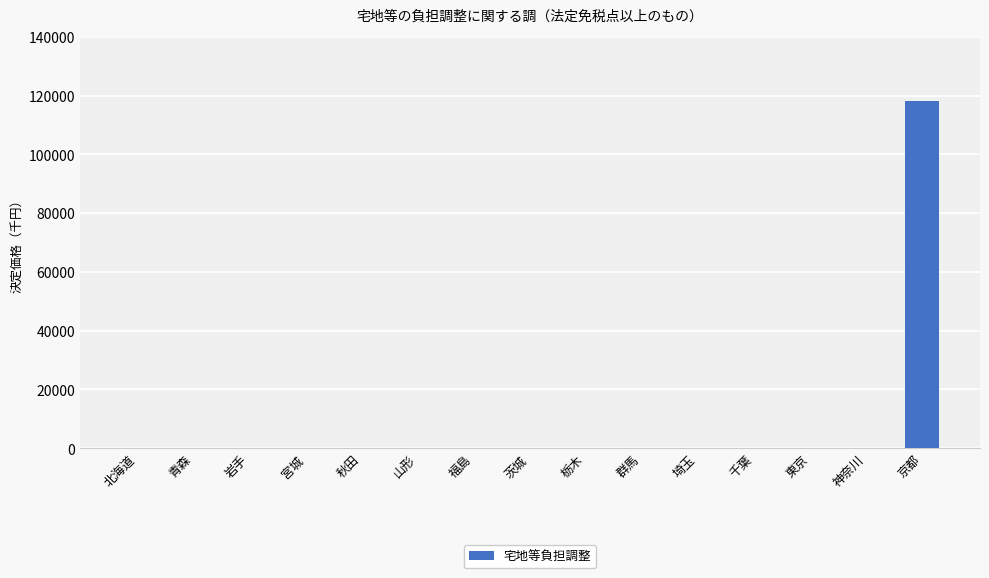

Is it true that the value at 神奈川 is 0?

True